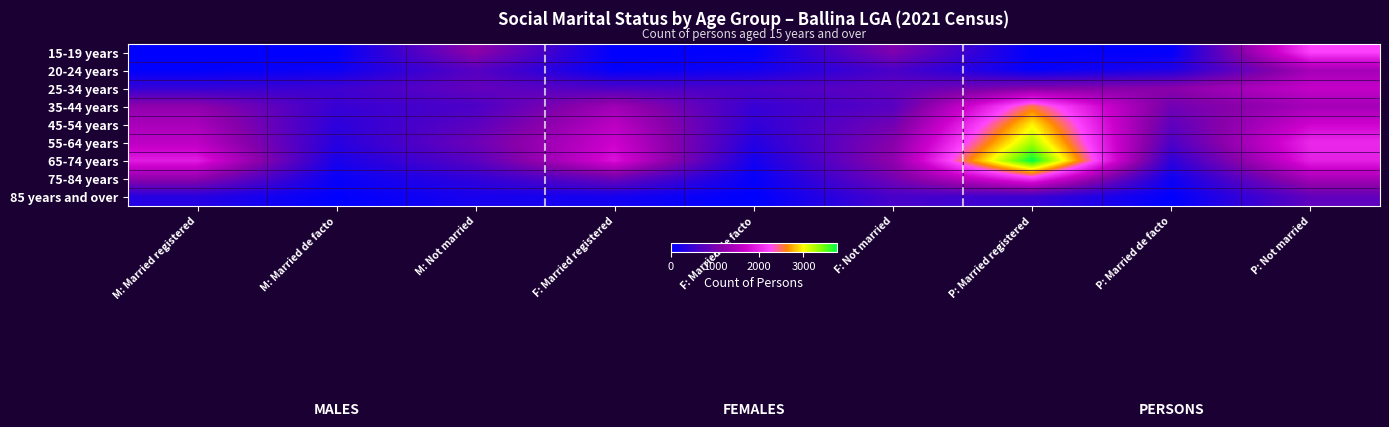

Count the number of data series in this chart.

9